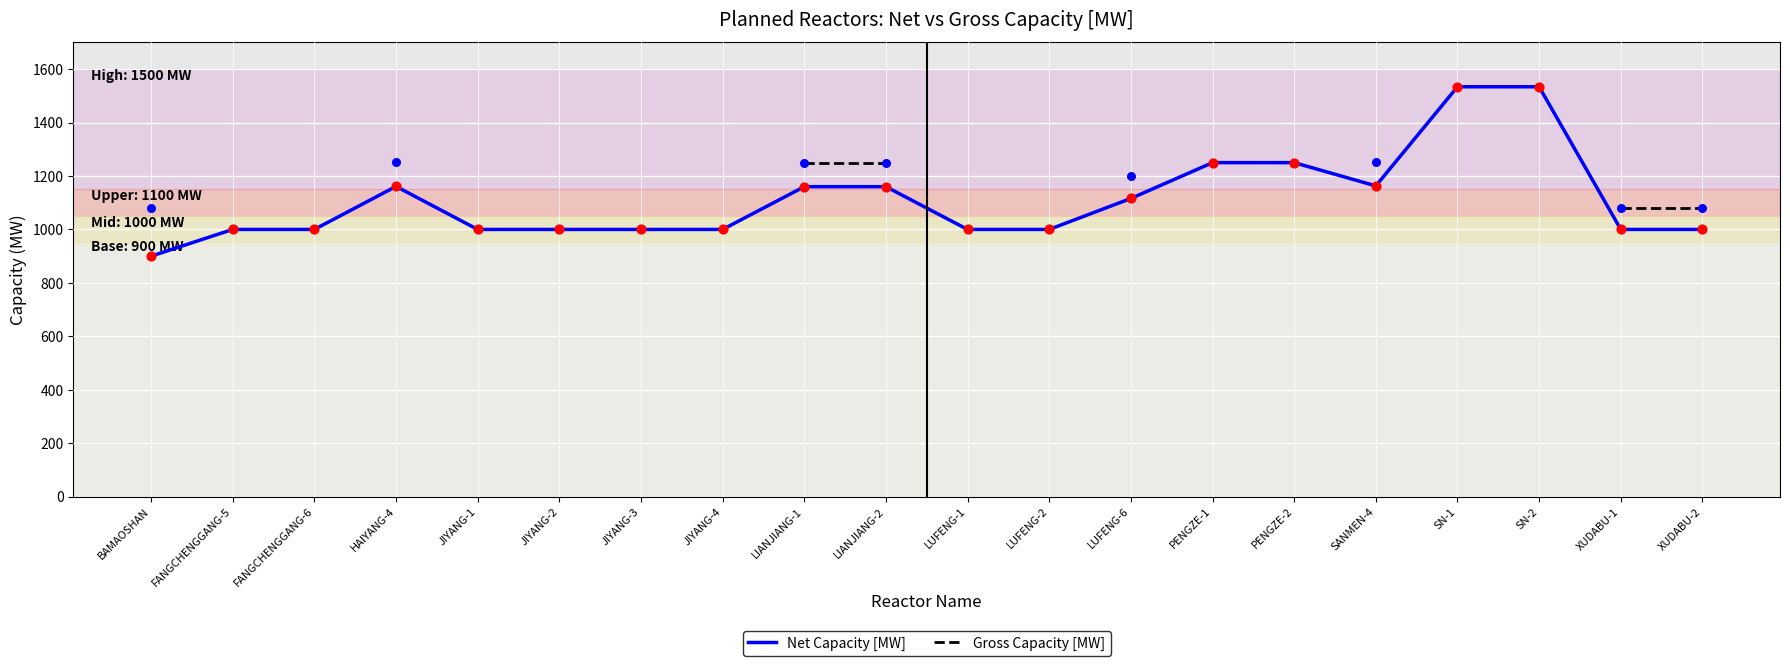

Which series has the largest total across all categories?

Net Capacity [MW]